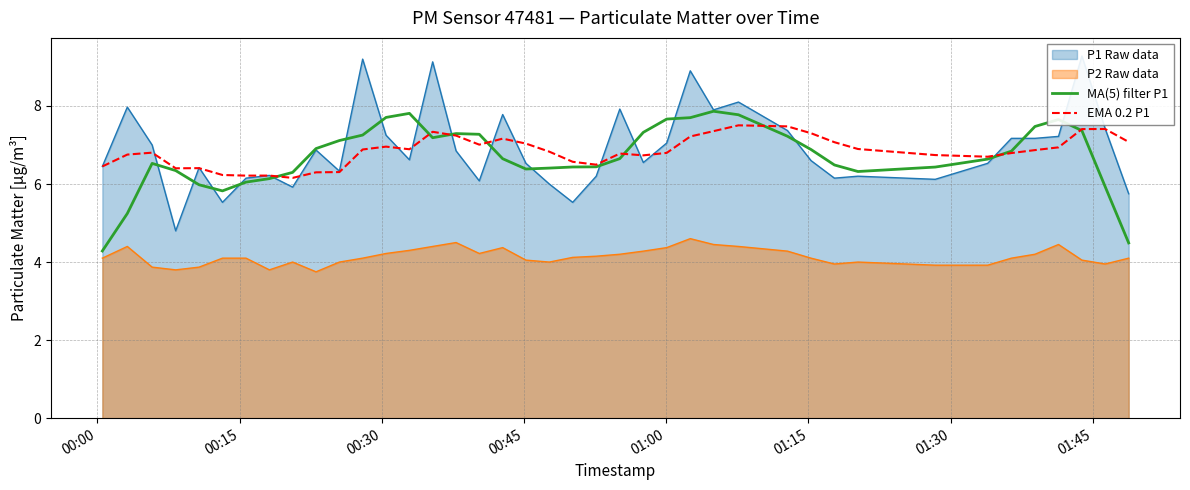

True or false: EMA 0.2 P1 and P2 Raw data cross at least once.

False